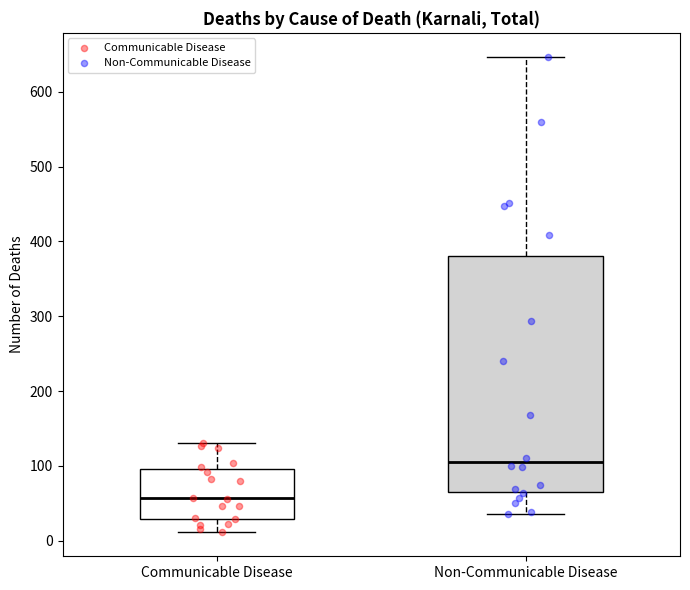

Reading left to right, transcribe this box plot: for each box, give where its median line is, the range the box spans, and where its two whiskers end, as read against the y-axis. The values are not printed on the chart, so give them approximately, as read against the axis.

Communicable Disease: median 60, box 30 to 100, whiskers 10 to 130
Non-Communicable Disease: median 110, box 70 to 380, whiskers 40 to 650